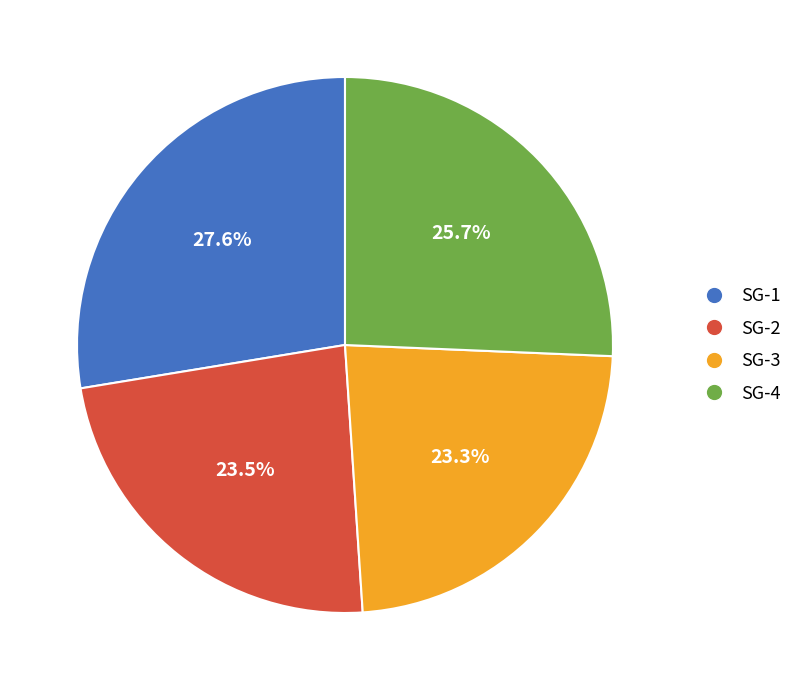

Is there a majority slice in this chart?

No